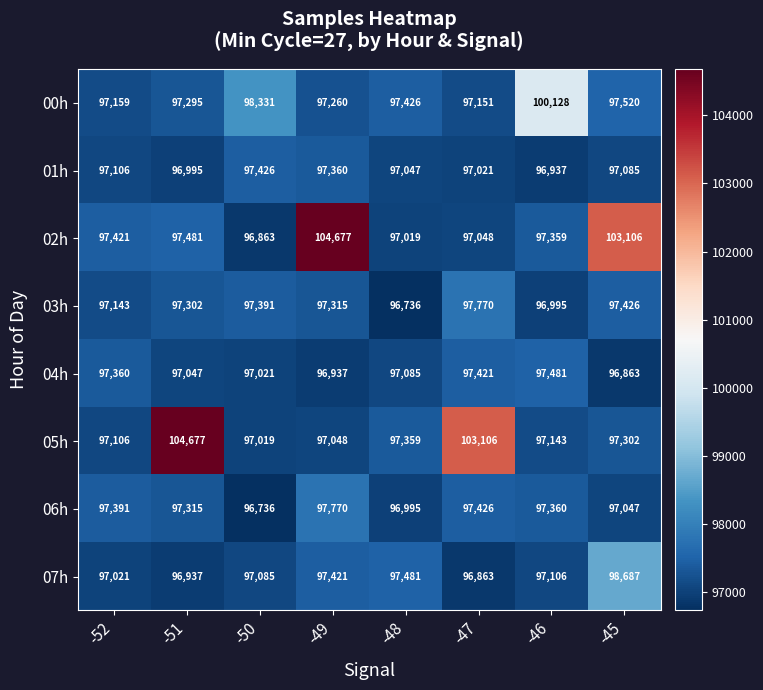

What is the difference between the highest and lowest values at -47?

6243